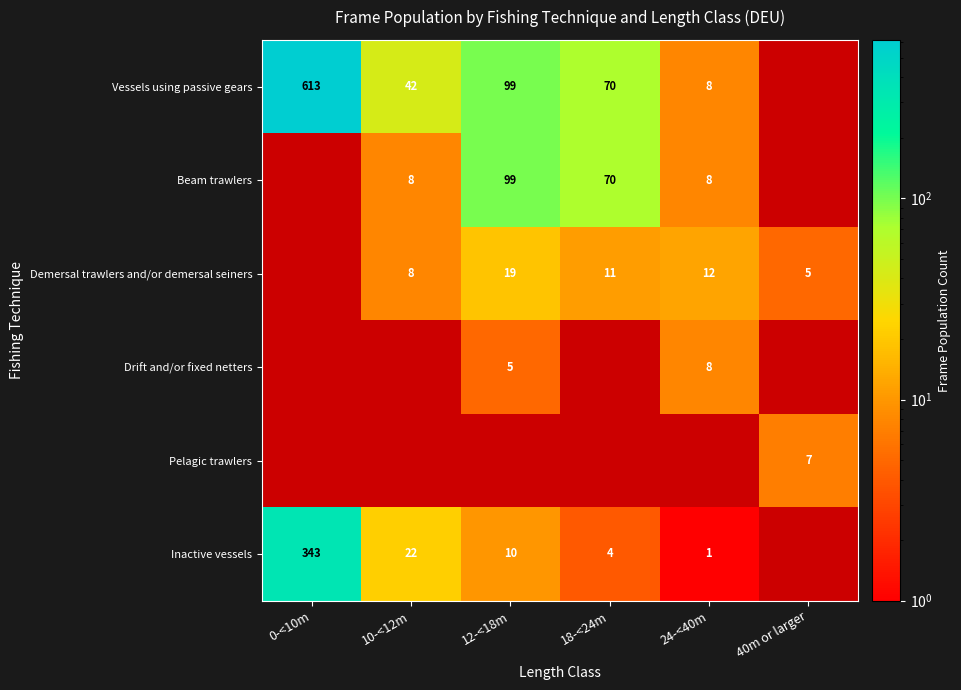

The value of Vessels using passive gears at 12-<18m is 45. True or false?

False